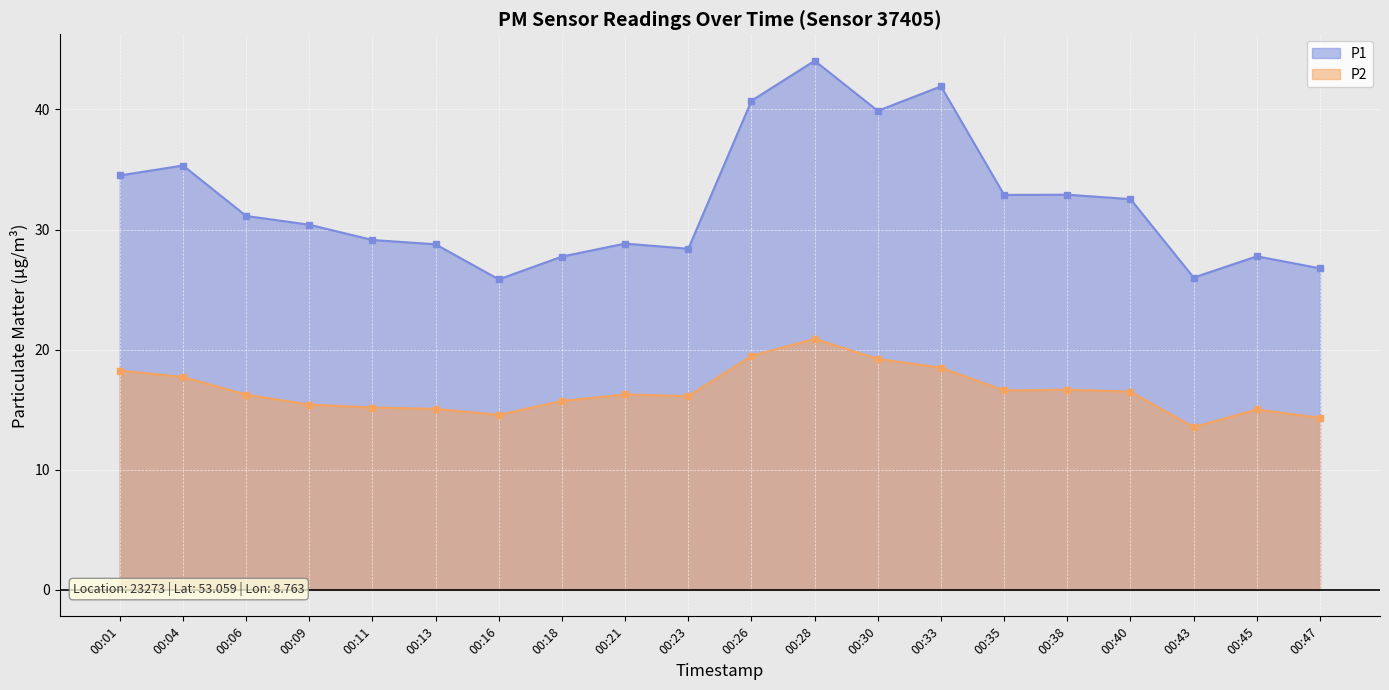

How many values in the P1 series are below 31?

10